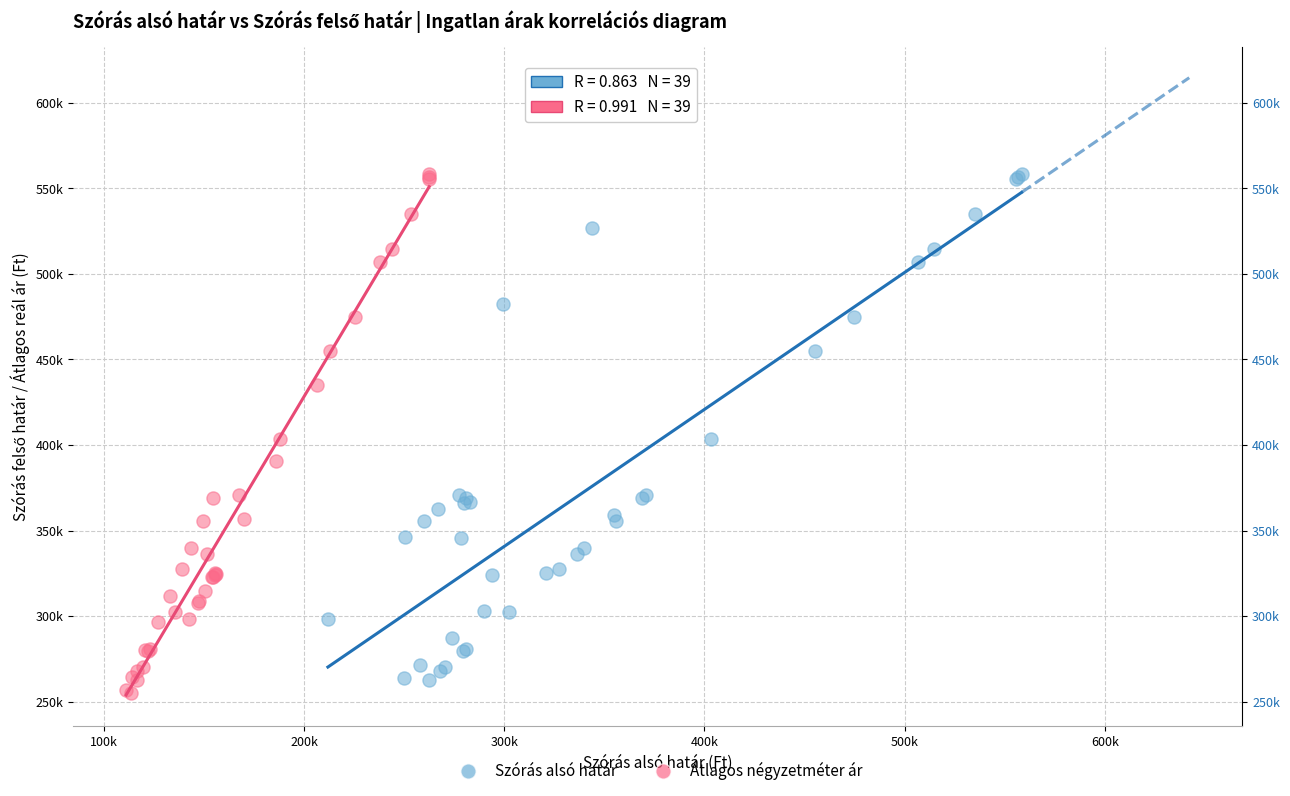

Which series reaches the minimum Y coordinate?

Átlagos négyzetméter ár